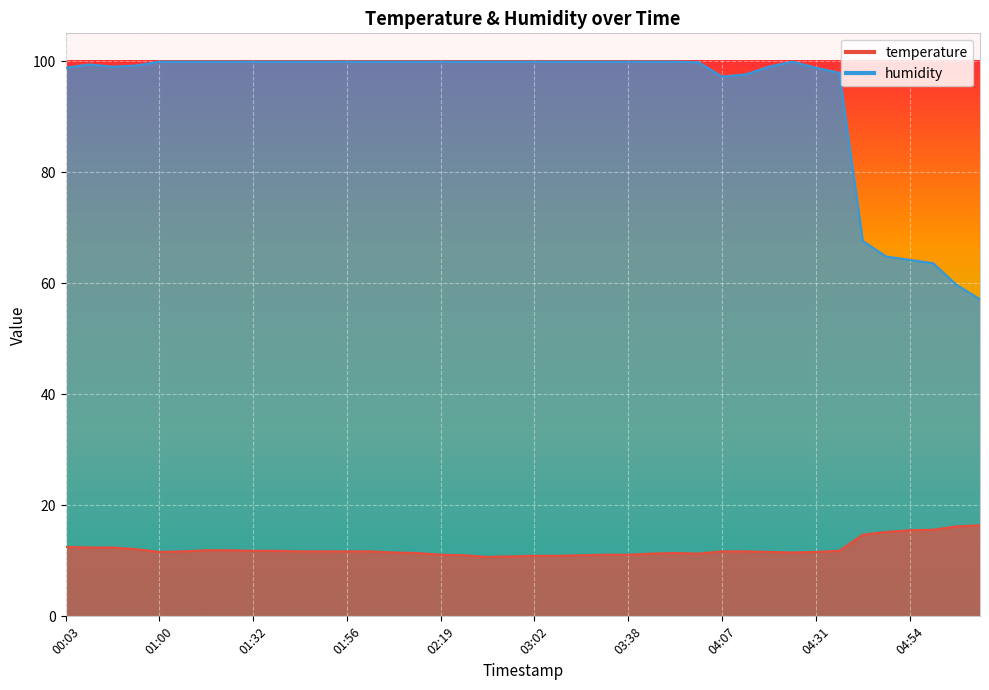

What is the label of the 31st point from the right?

01:40